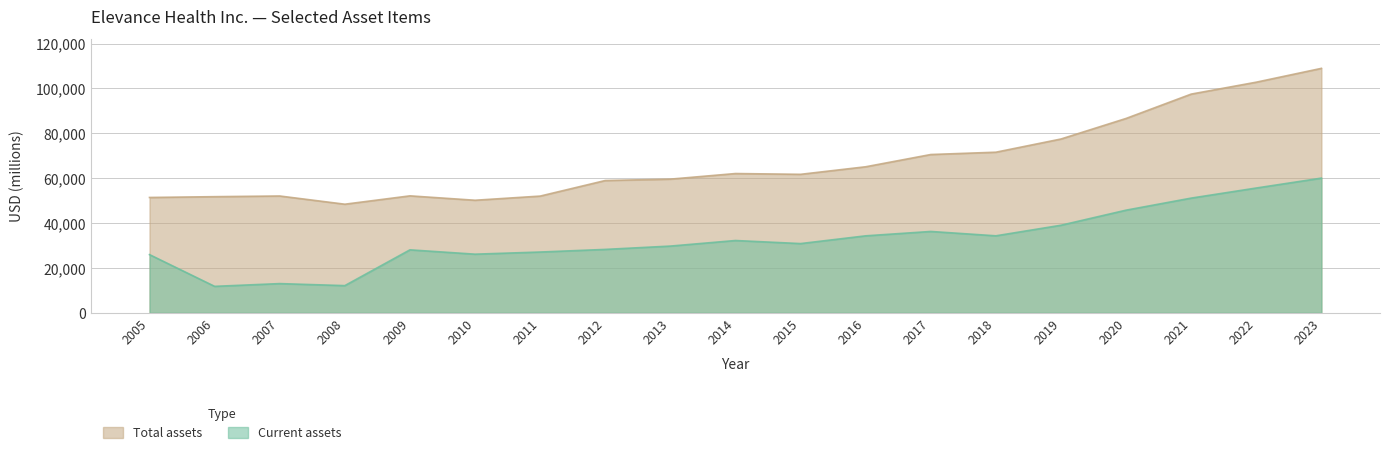

True or false: Current assets and Total assets cross at least once.

False